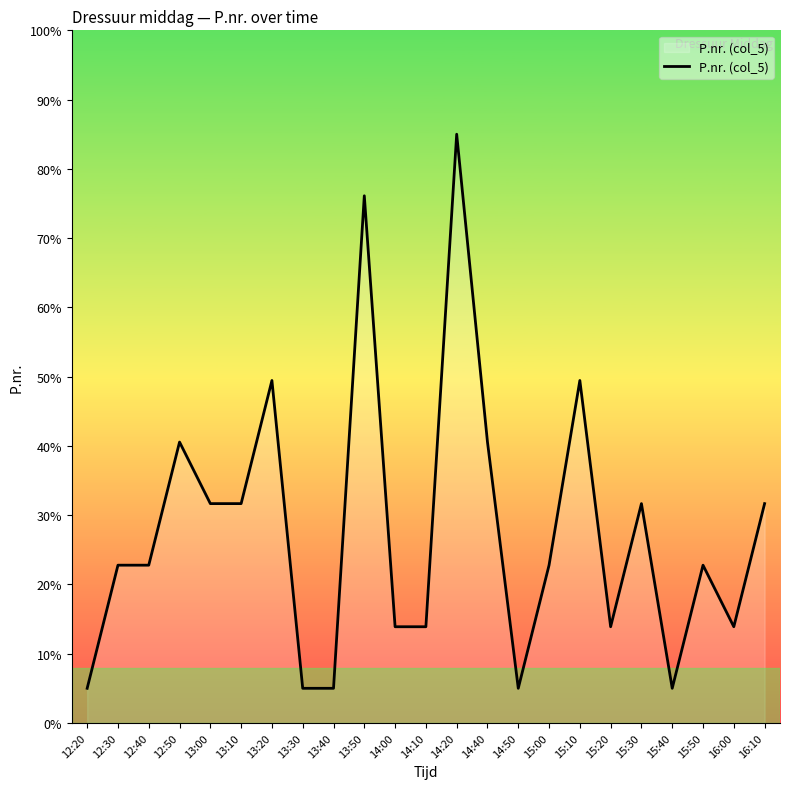

The value at 15:00 is 12.6. True or false?

False